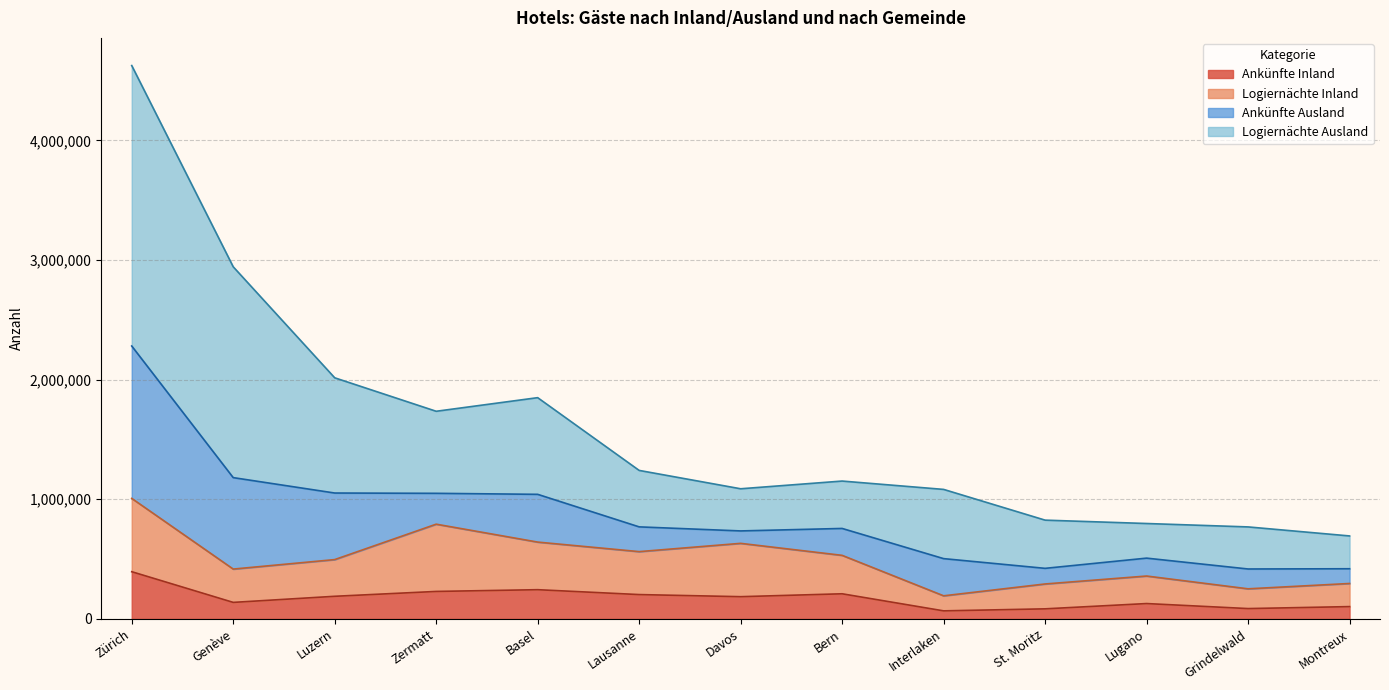

What is the minimum value shown in the chart?

67205